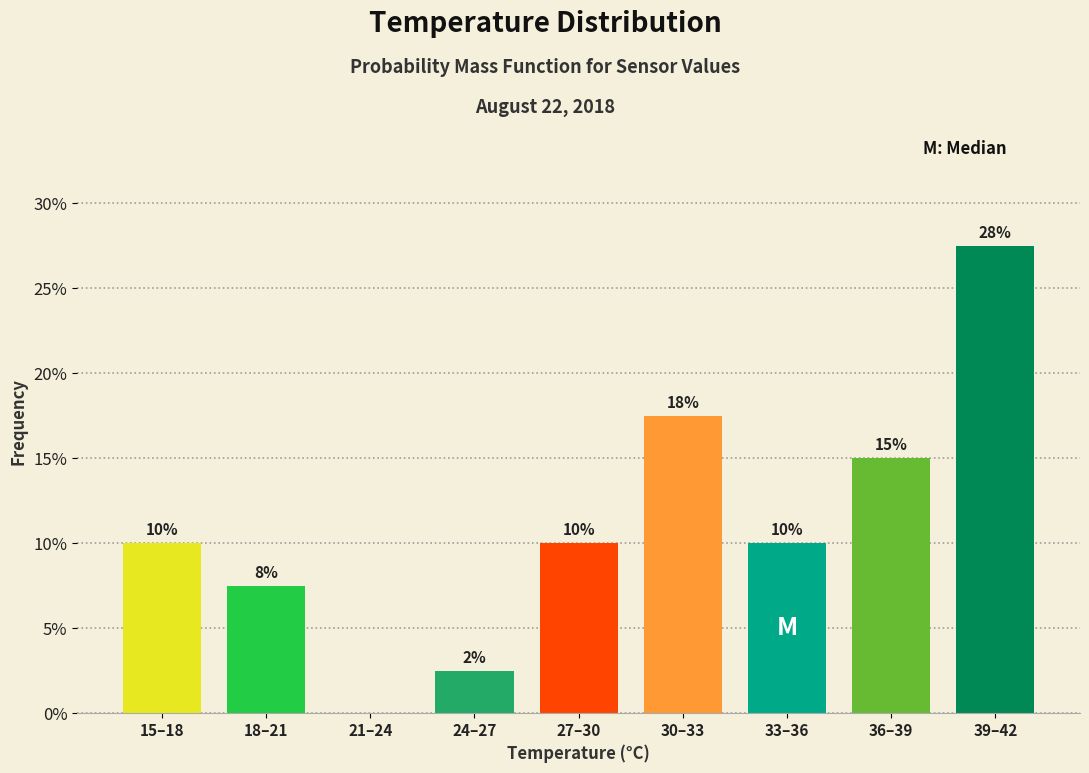

Approximately how many times larger is the value at 33–36 compared to 36–39?

0.7